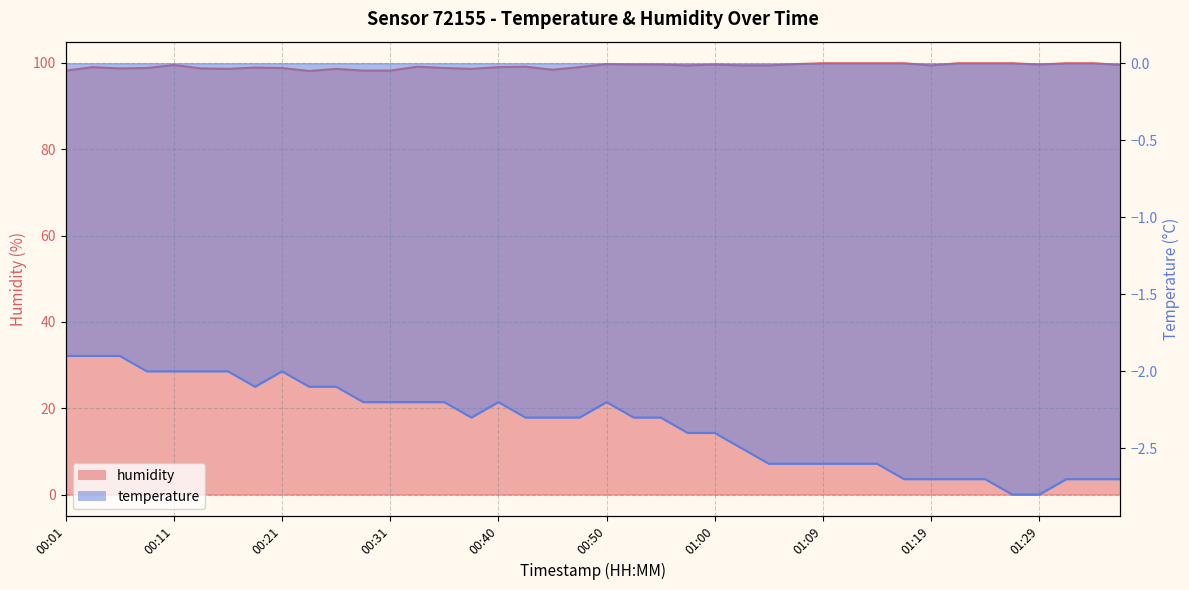

Which has a higher value, 01:05 or 00:55?

00:55